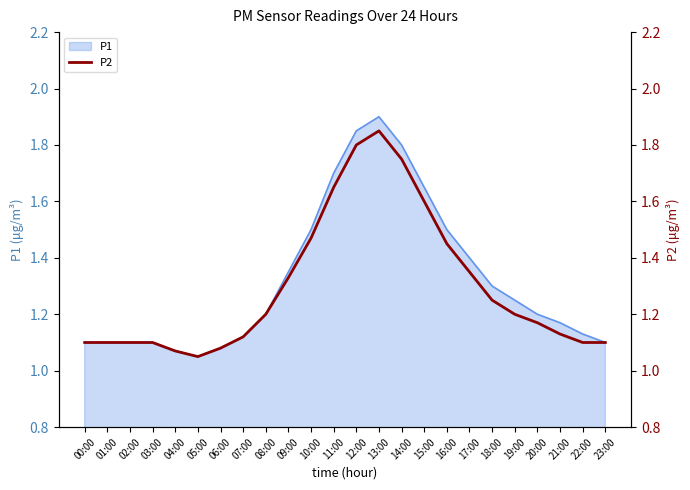

Is it true that the value at 00:00 is 0.8?

False